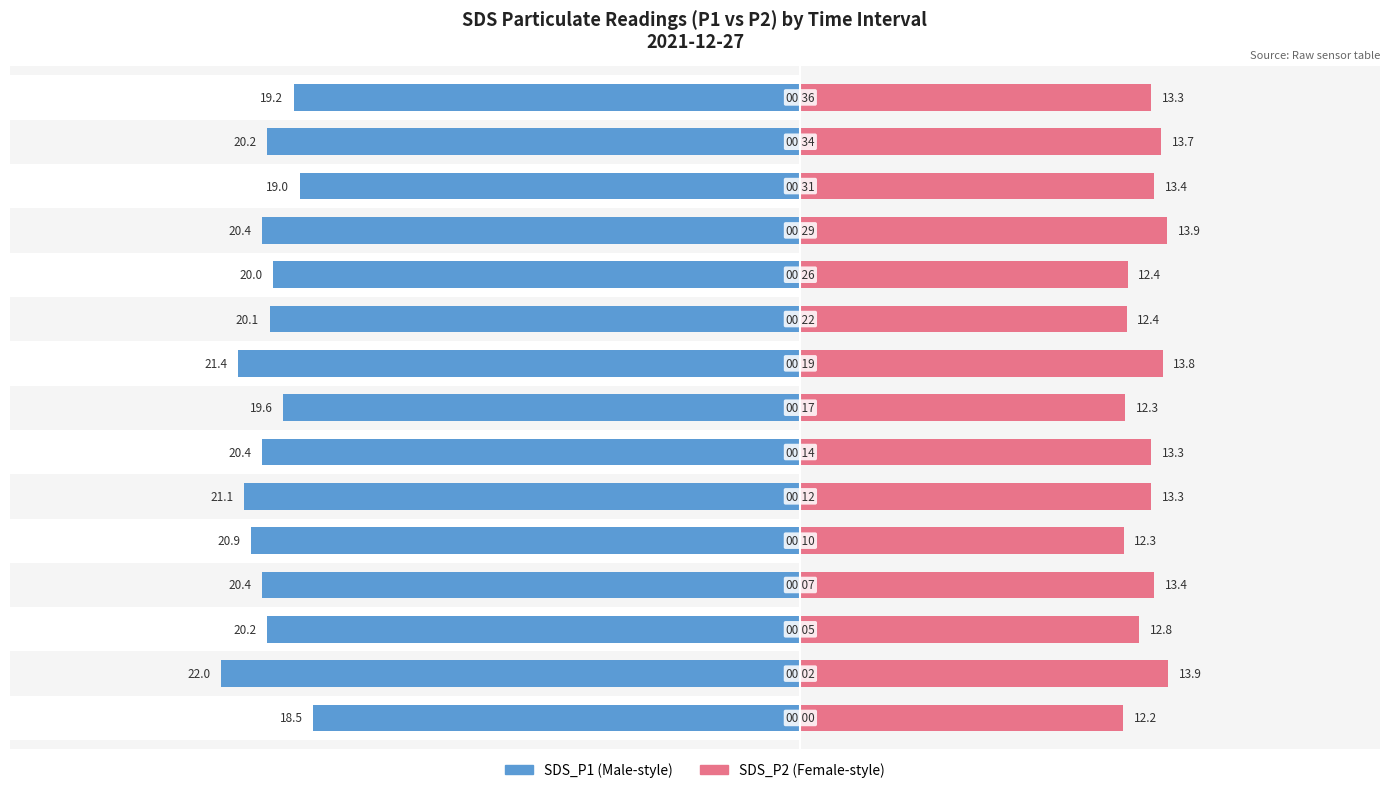

What is the difference between the SDS_P2 values at 1 and 6?

0.6